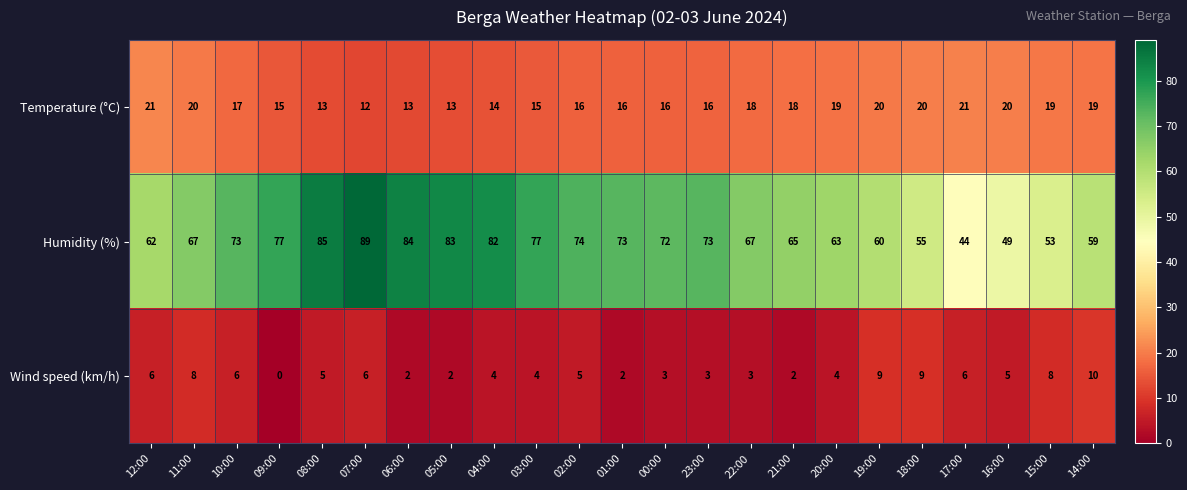

At which category does the chart reach its minimum across all series?

09:00